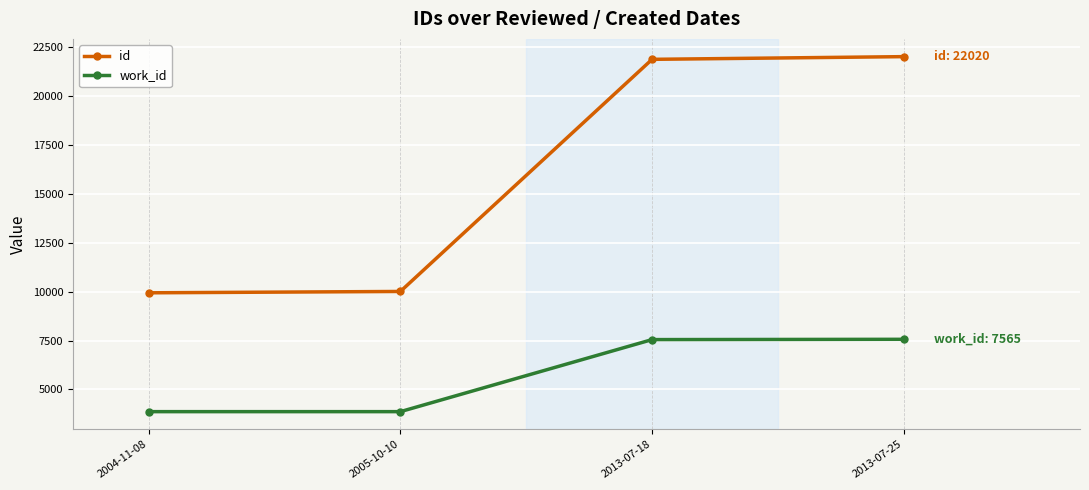

What is the difference between the work_id values at 2013-07-25 and 2004-11-08?

3699